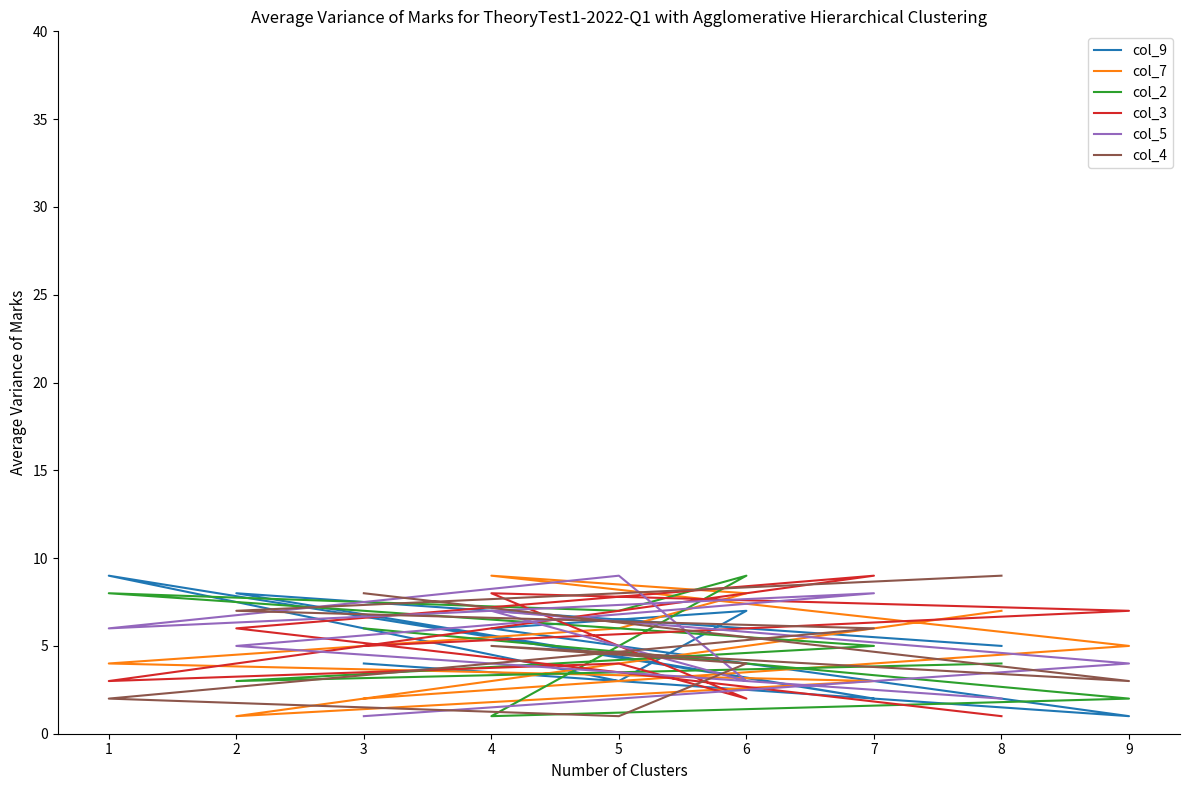

What is the total value across all series at 8?

28